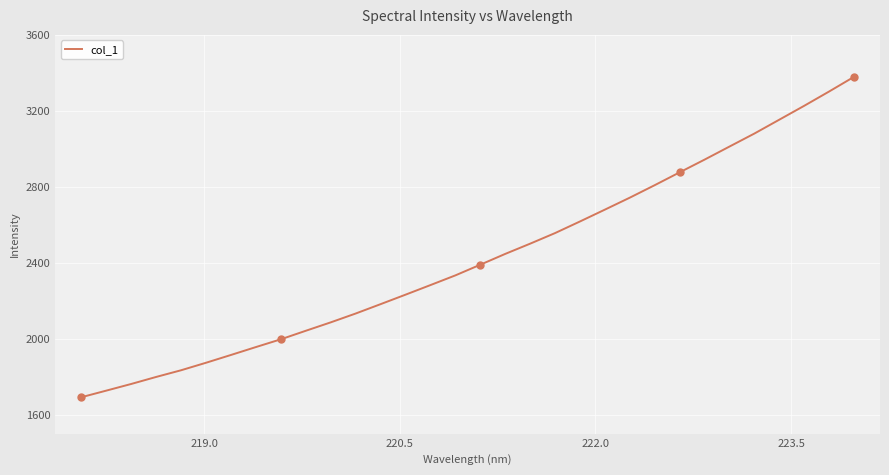

What is the minimum value shown in the chart?

1691.8